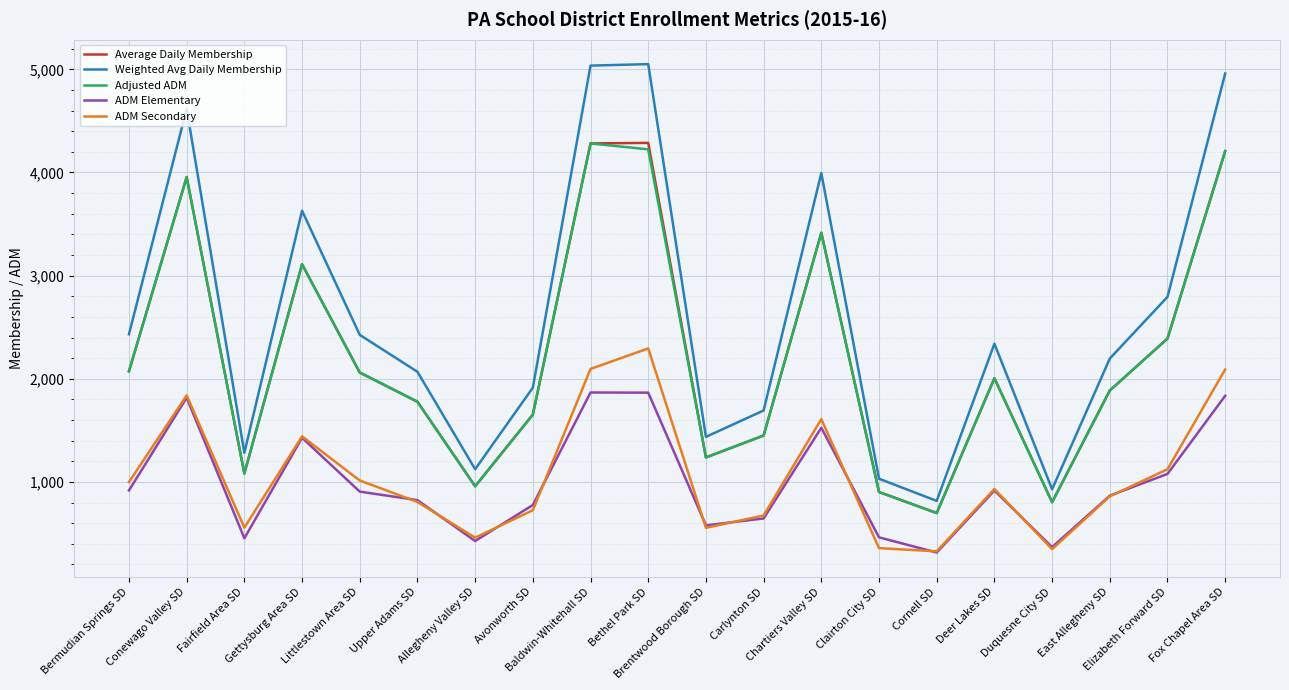

Which series has the largest total across all categories?

Weighted Avg Daily Membership